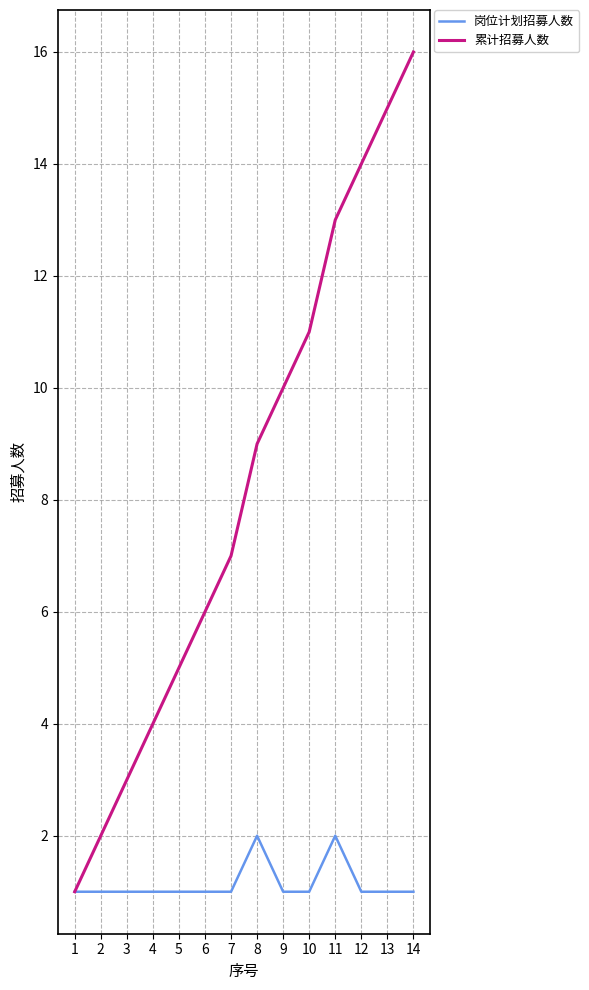

Is it true that 岗位计划招募人数 equals 1 at 9?

True